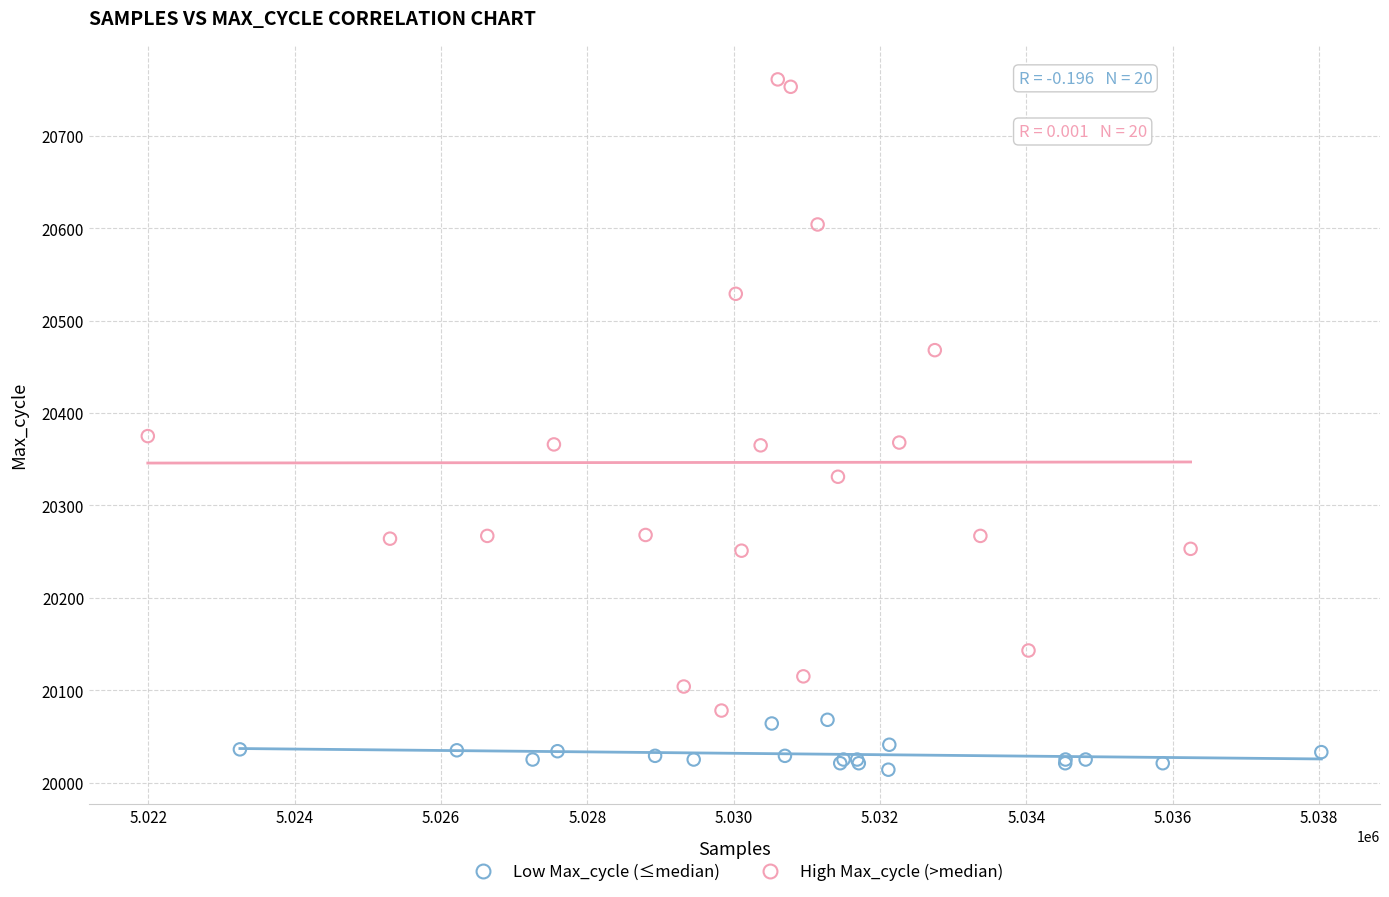

Which series has the largest Y range (max minus min)?

High Max_cycle (>median)